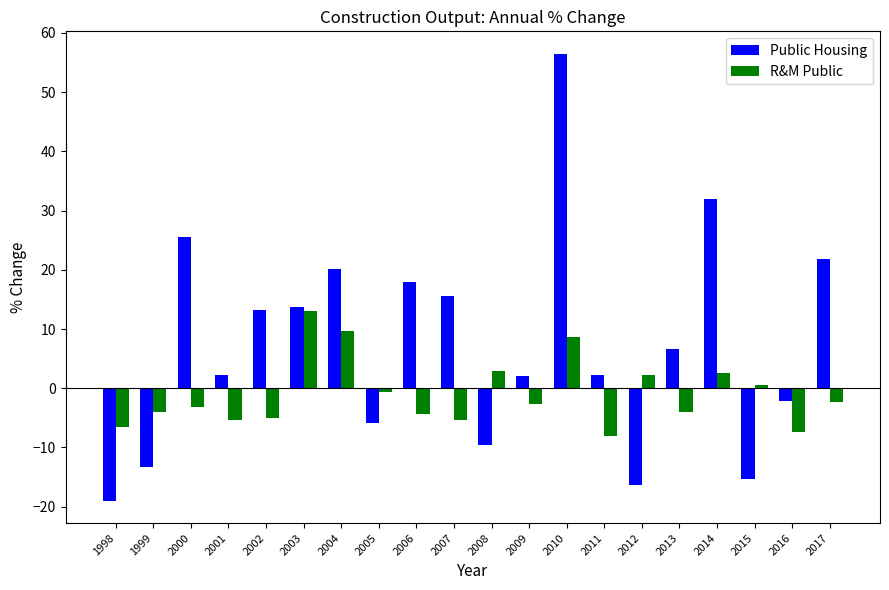

At which label is Public Housing closest to 18?

2006